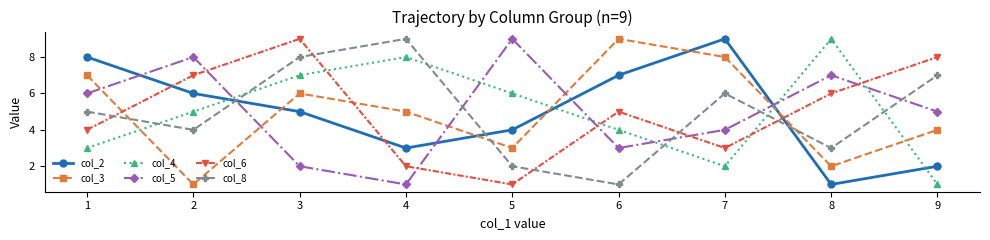

Reading left to right, list all the values displayed in this chart.

col_2: 1=8	2=6	3=5	4=3	5=4	6=7	7=9	8=1	9=2
col_3: 1=7	2=1	3=6	4=5	5=3	6=9	7=8	8=2	9=4
col_4: 1=3	2=5	3=7	4=8	5=6	6=4	7=2	8=9	9=1
col_5: 1=6	2=8	3=2	4=1	5=9	6=3	7=4	8=7	9=5
col_6: 1=4	2=7	3=9	4=2	5=1	6=5	7=3	8=6	9=8
col_8: 1=5	2=4	3=8	4=9	5=2	6=1	7=6	8=3	9=7